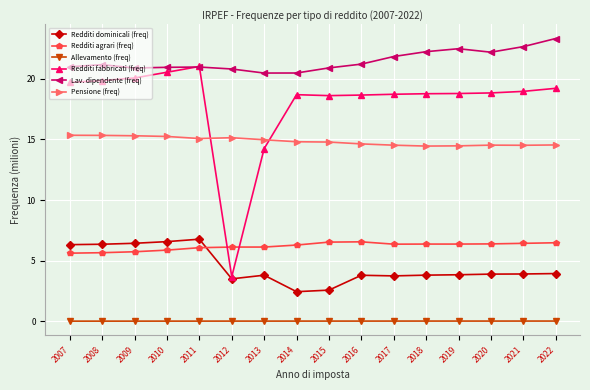

At which label does Redditi fabbricati (freq) reach its minimum?

2012